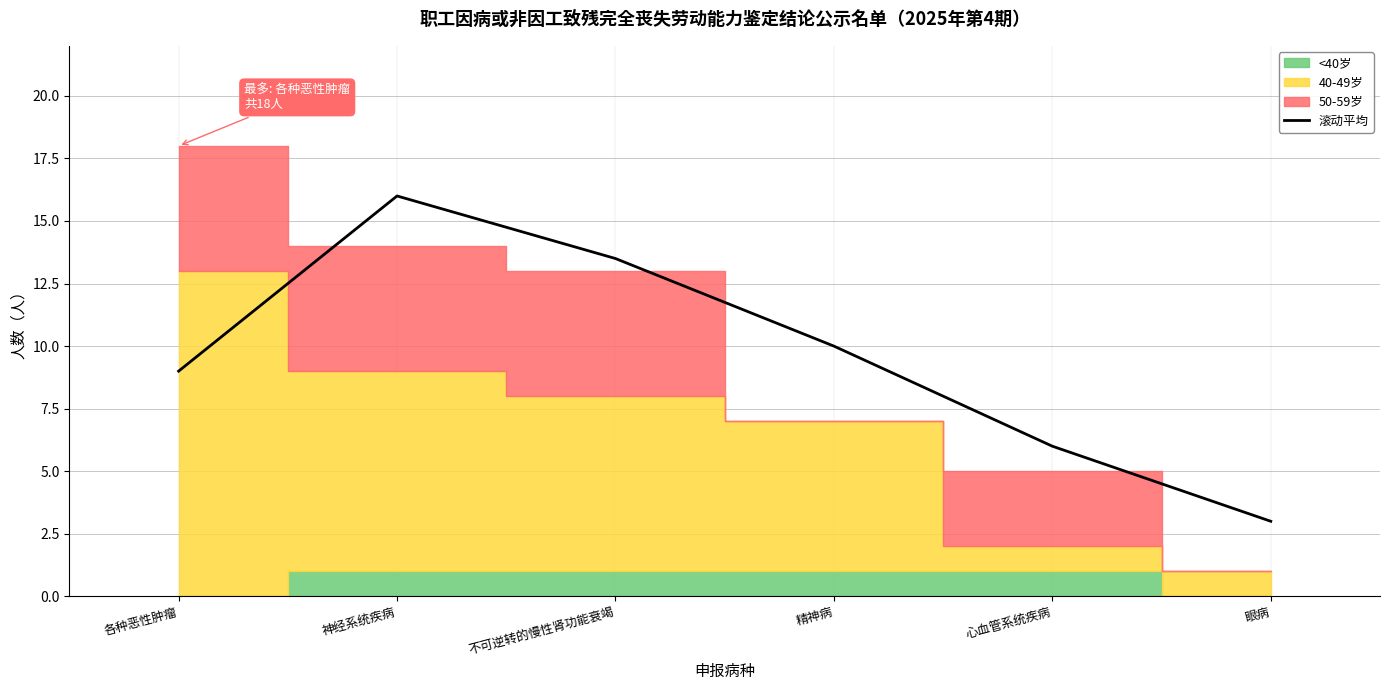

Reading left to right, what are all the values shown in this chart?

9.0	16.0	13.5	10.0	6.0	3.0